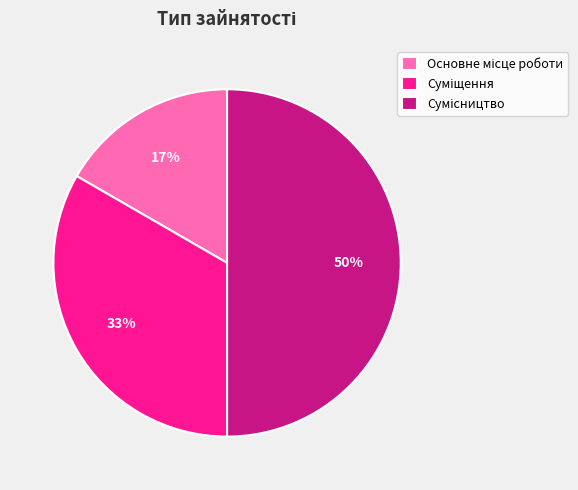

To the nearest percent, what is the difference between the largest and smallest slice percentages?

33%